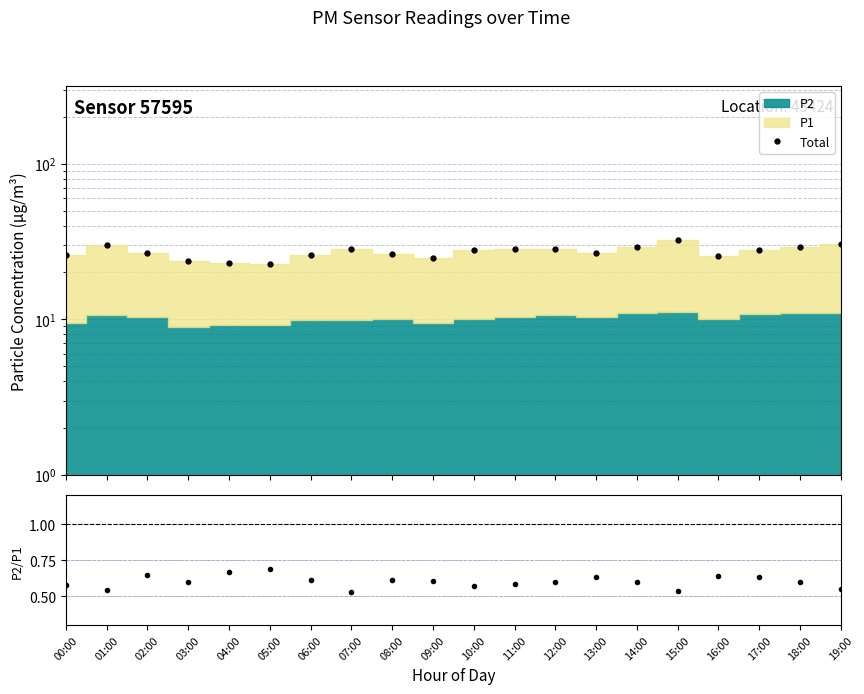

Which series has the largest range (max minus min)?

Total